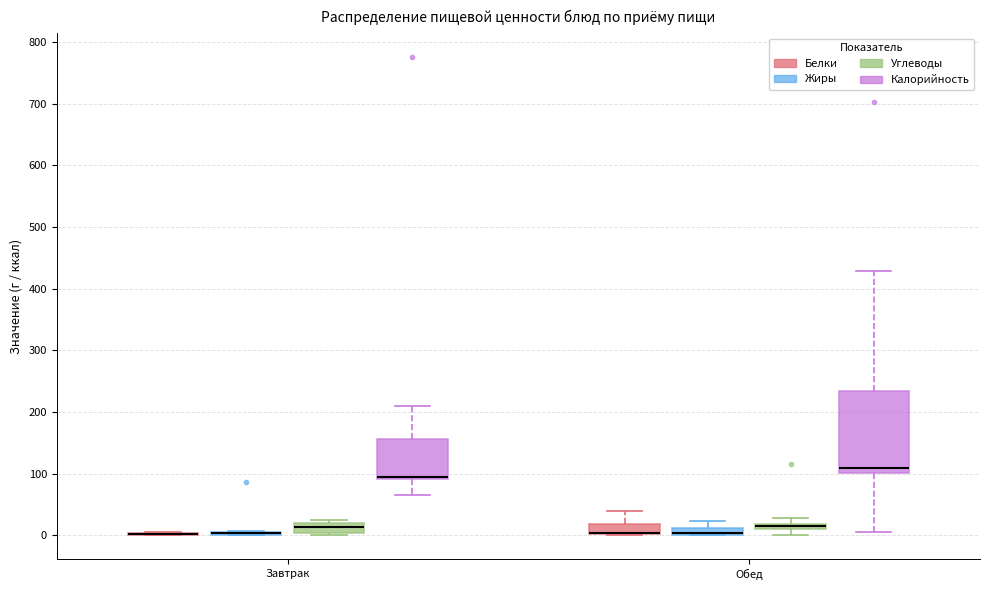

Comparing the boxes themselves (not the whiskers), which one is the tallest?

Обед (Калорийность)